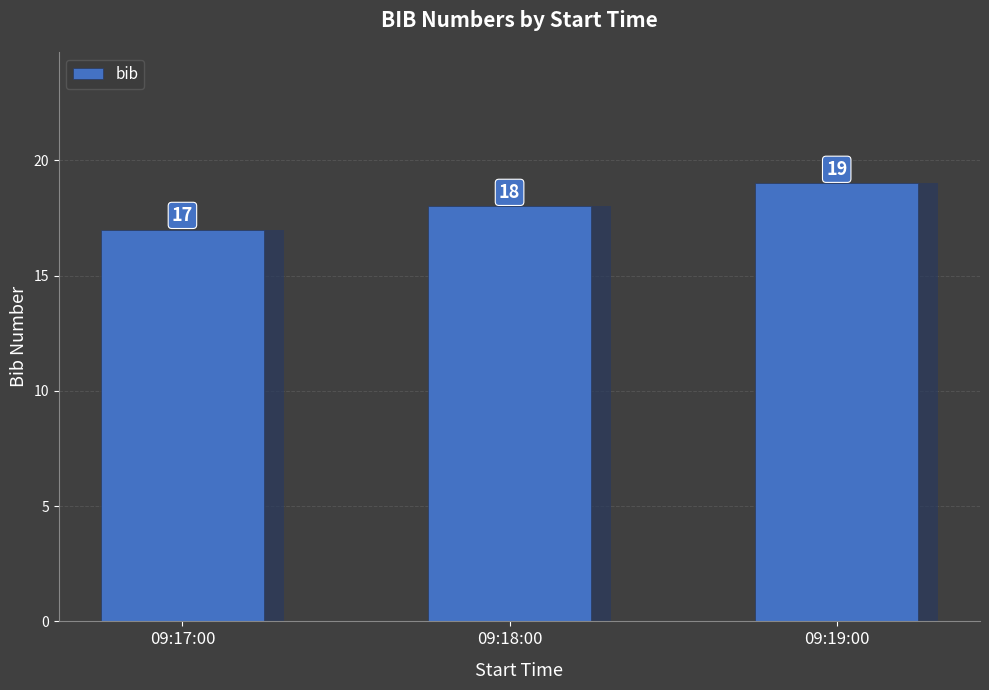

The value at 09:17:00 is 10. True or false?

False